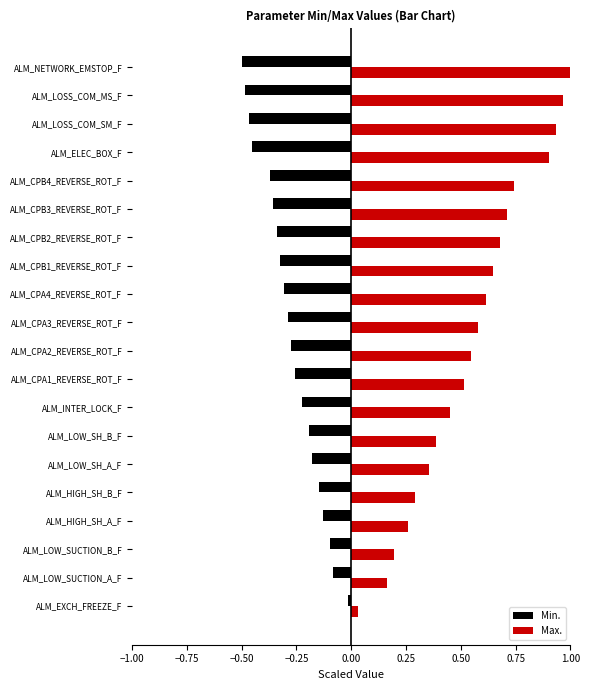

List the series in order of their overall mean, highest first.

Max., Min.